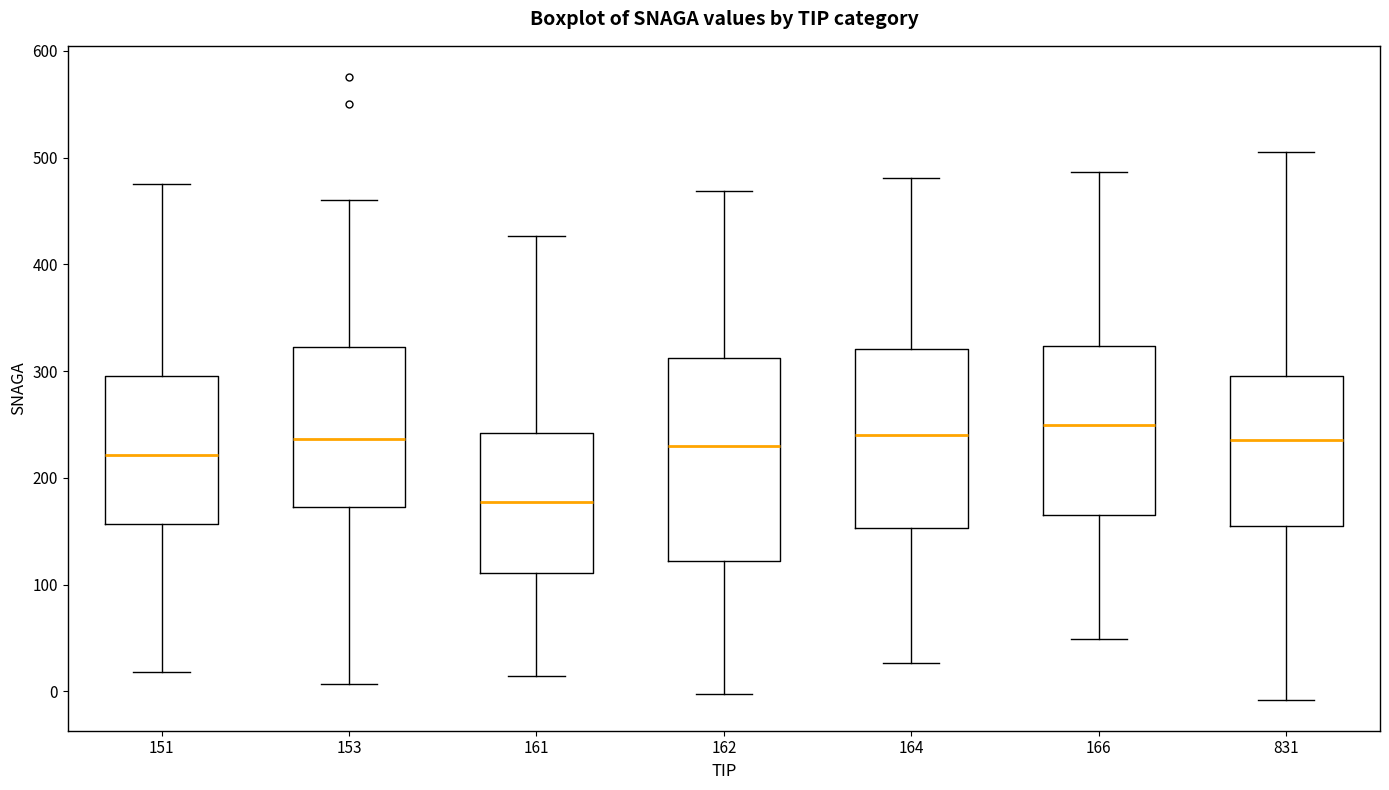

Where is the upper edge of the box at x = 161 on the y-axis? The values are not printed on the chart, so give them approximately, as read against the axis.

240